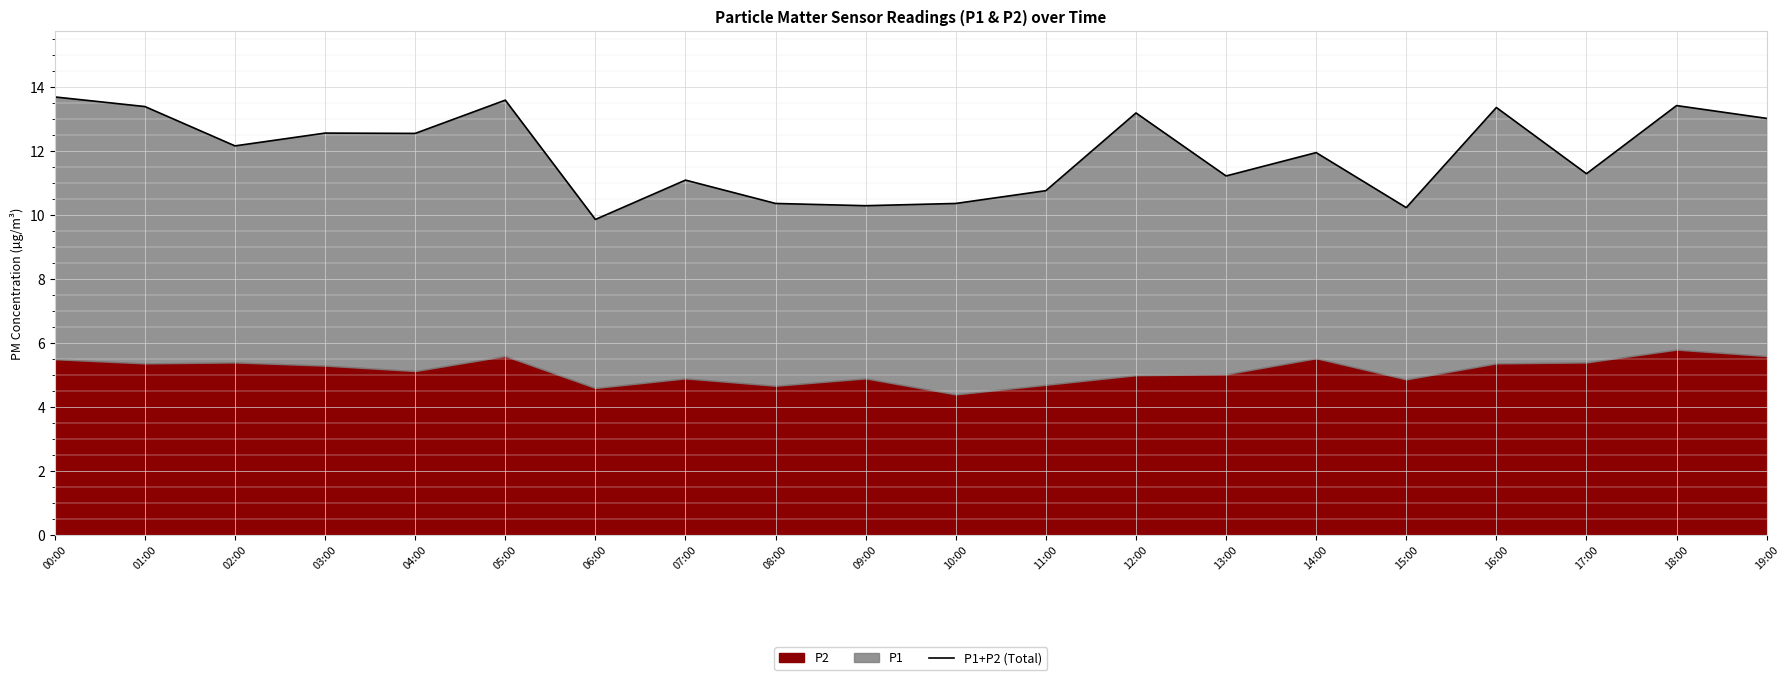

Which label corresponds to the largest value in the chart?

00:00